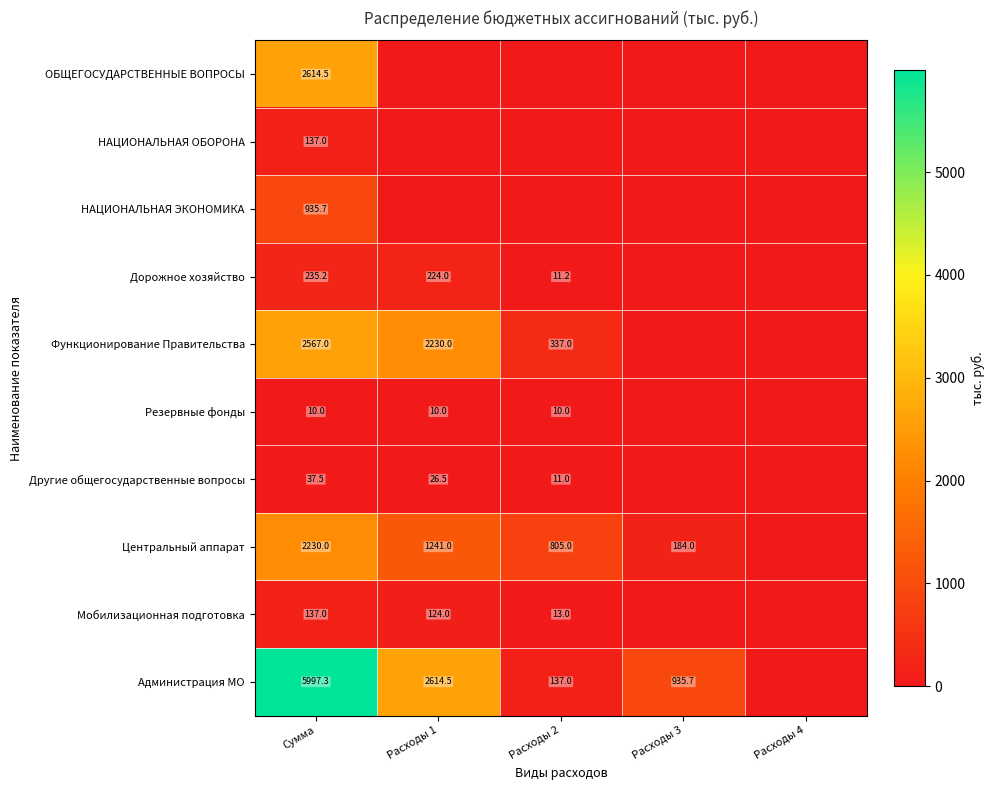

Is it true that ОБЩЕГОСУДАРСТВЕННЫЕ ВОПРОСЫ equals 3846.0 at Сумма?

False